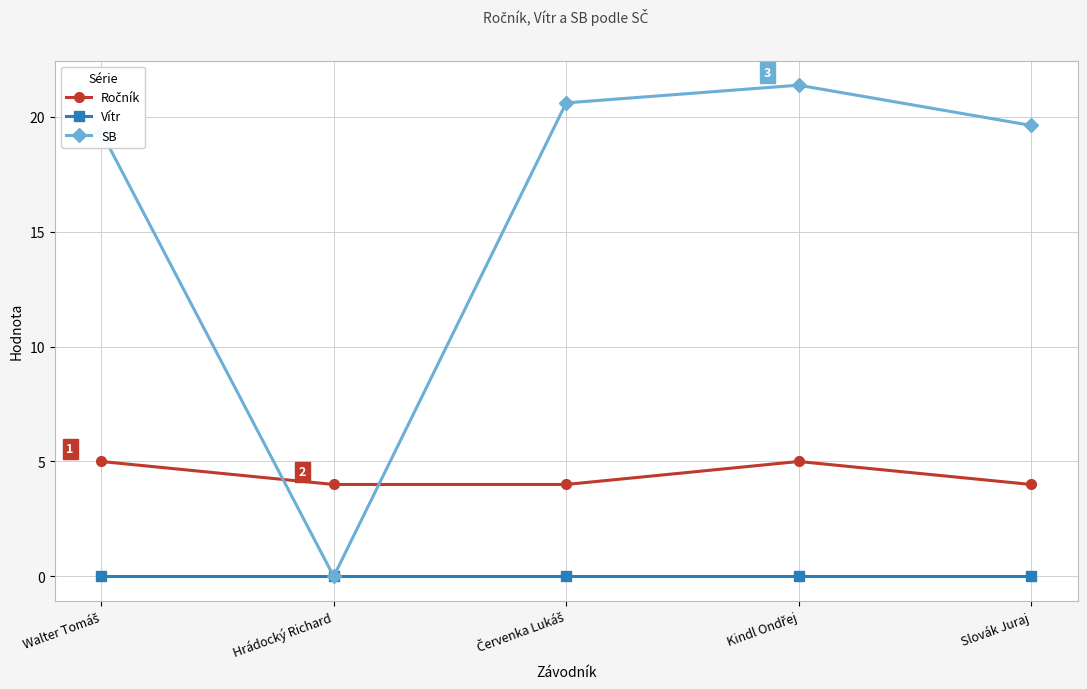

What is the total value across all series at Slovák Juraj?

23.6